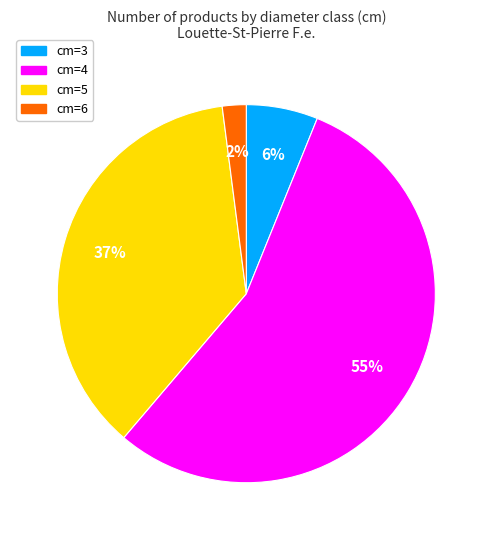

Count the number of slices in the pie.

4